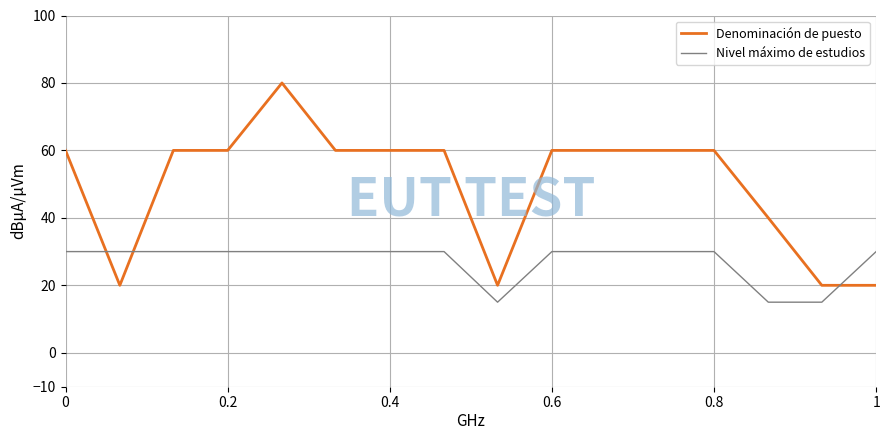

Rank the series by their maximum value, from highest to lowest.

Denominación de puesto, Nivel máximo de estudios